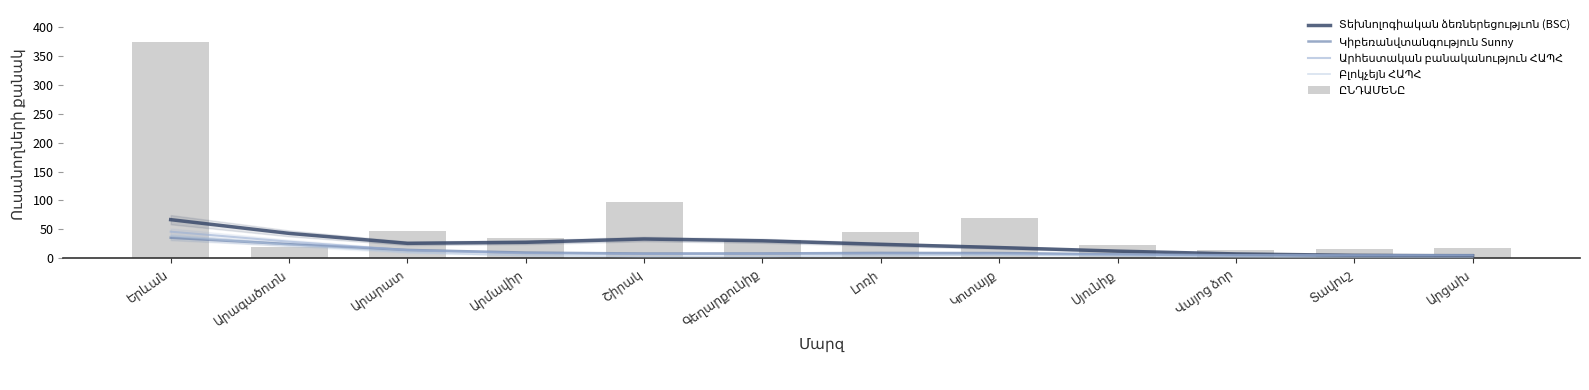

Is the value of Տեխնոլոգիական ձեռներեցությւոն (BSC) at Երևան greater than the value of Կիբեռանվտանգություն Sunny at Լոռի?

Yes